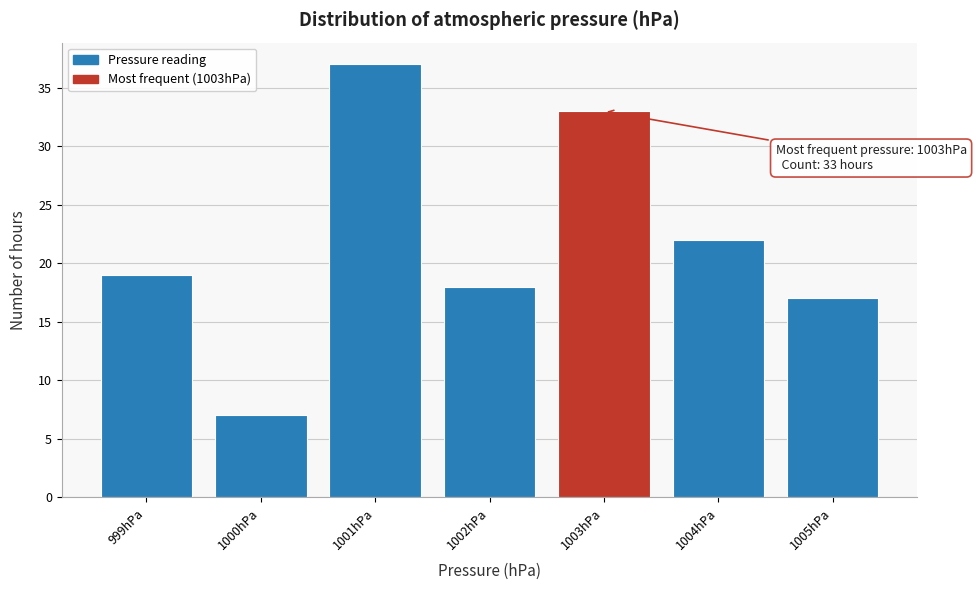

Which range on the x-axis has the tallest bar?

1000.5 to 1001.5